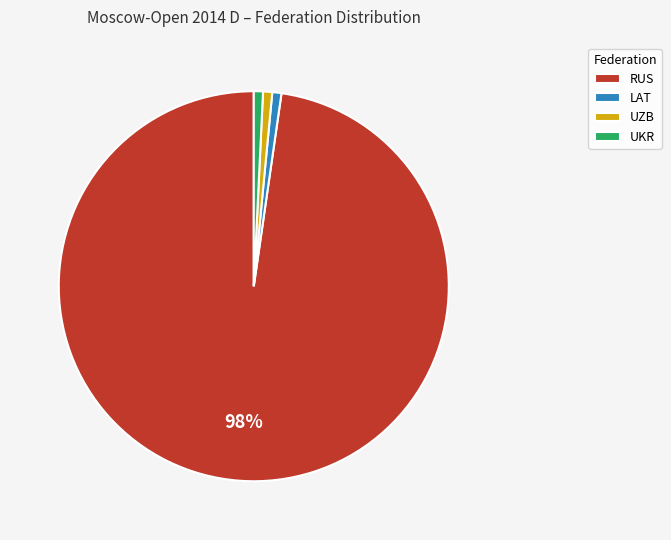

To the nearest percent, what is the combined percentage of UZB and UKR?

2%